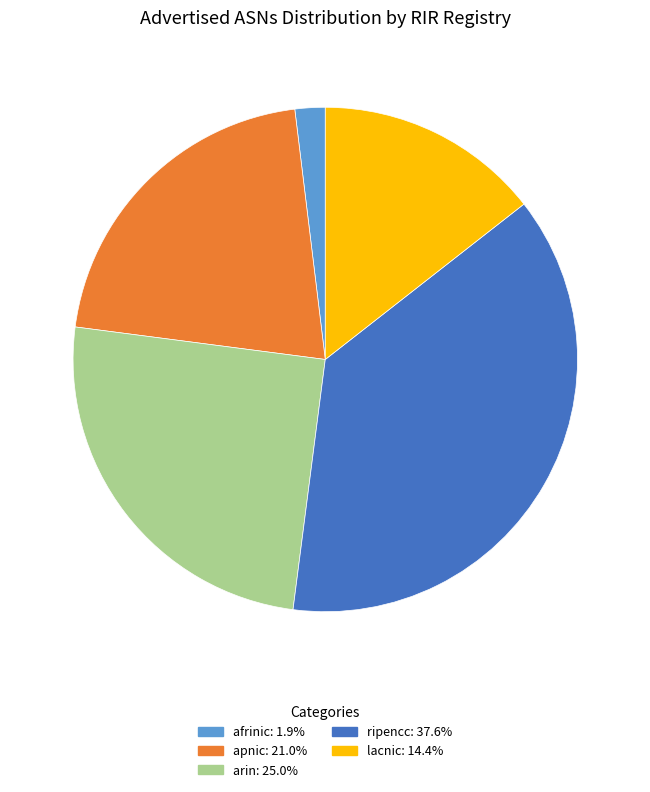

Is there any slice that represents more than half of the pie?

No